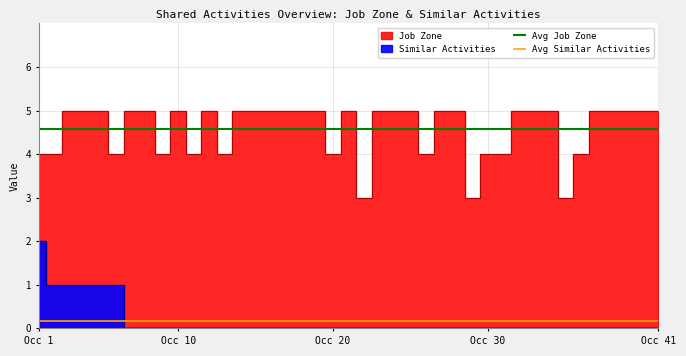

Is the value of Avg Similar Activities at Occ 1 greater than the value of Avg Job Zone at Occ 1?

No